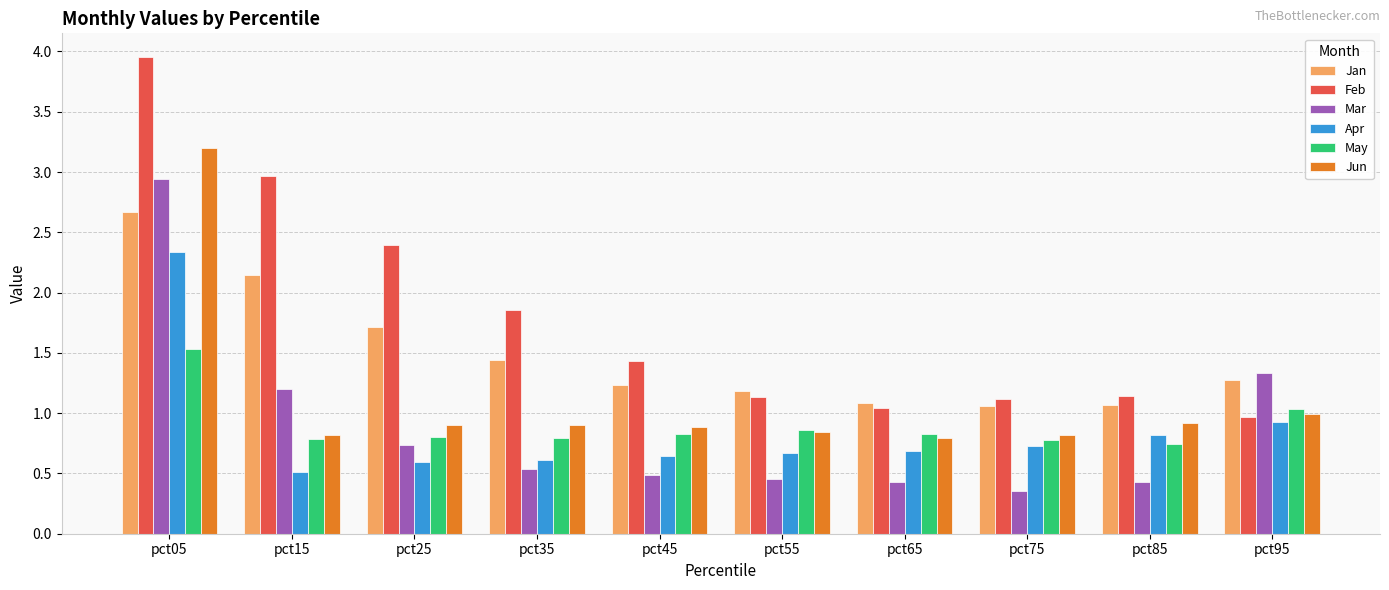

The value of Jan at pct95 is 2.0. True or false?

False